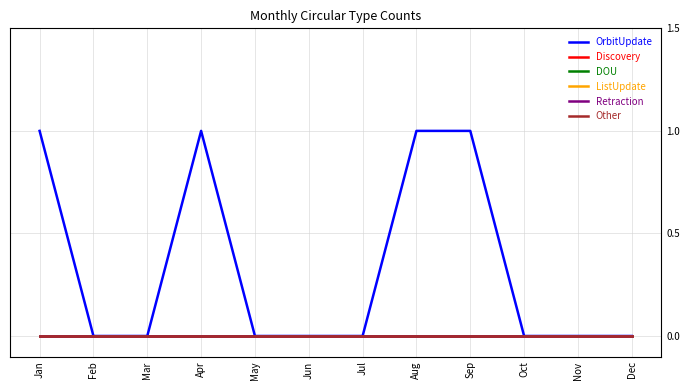

Is this an area chart (filled region under the line)?

No